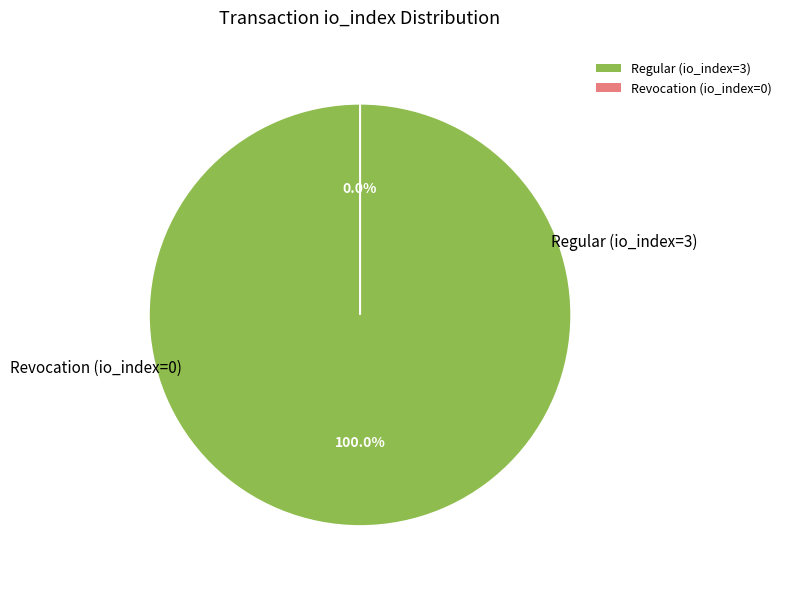

Does any single category account for the majority?

Yes